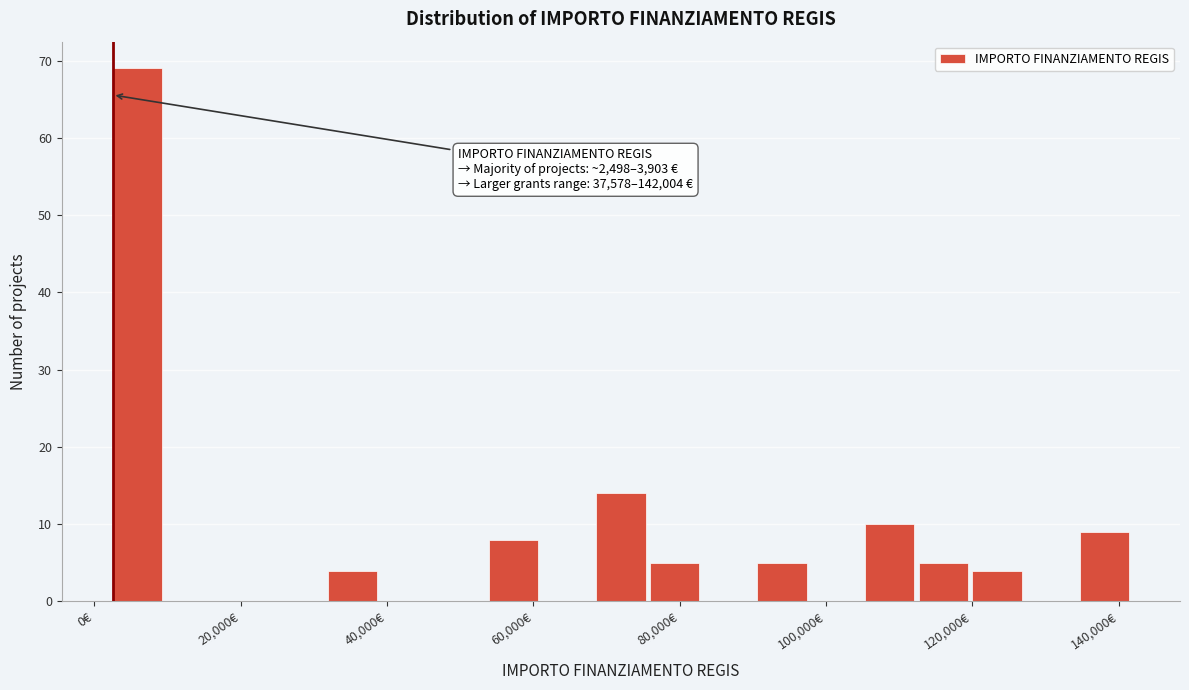

Read against the x-axis, roughly where is the centre of the tallest bar?

6000